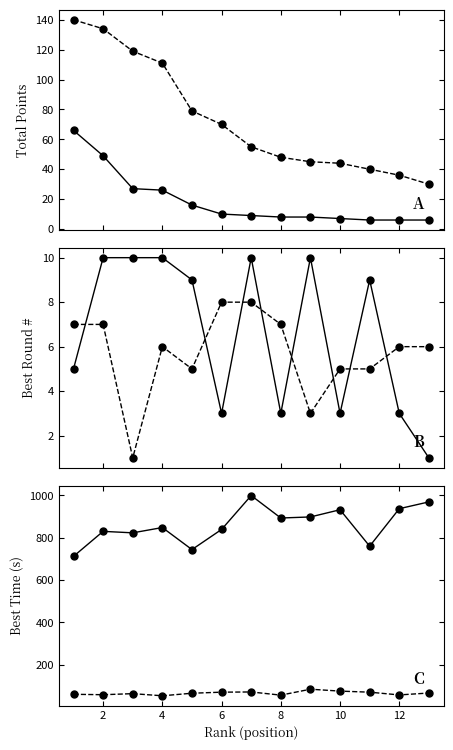

True or false: D2 - Best Time (s) has more than 1 interior local peaks.

True